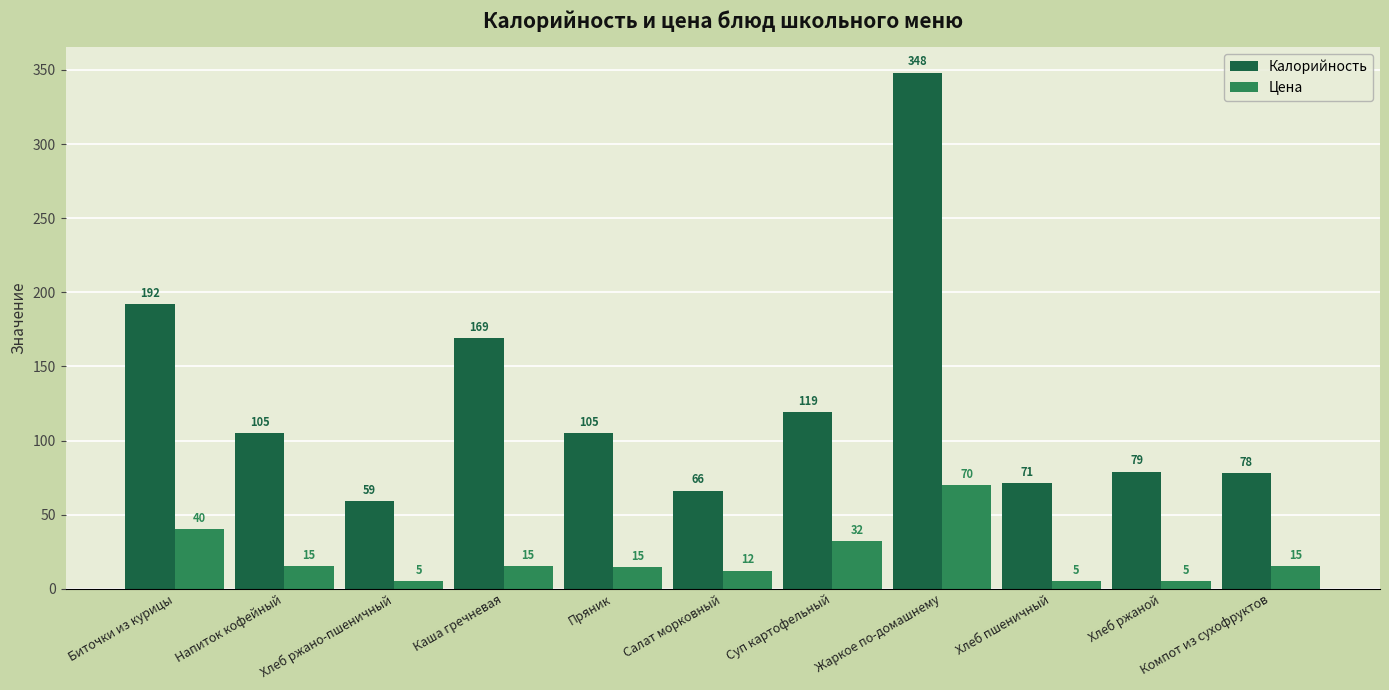

What is the approximate value of Калорийность at Хлеб ржаной?

79.0